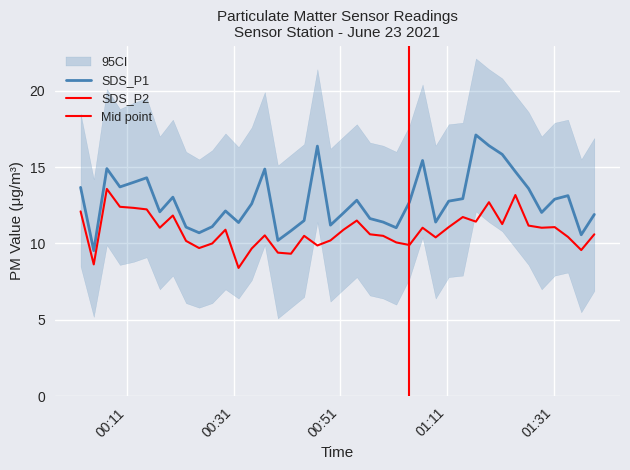

True or false: SDS_P2 and SDS_P1 intersect in this chart.

False